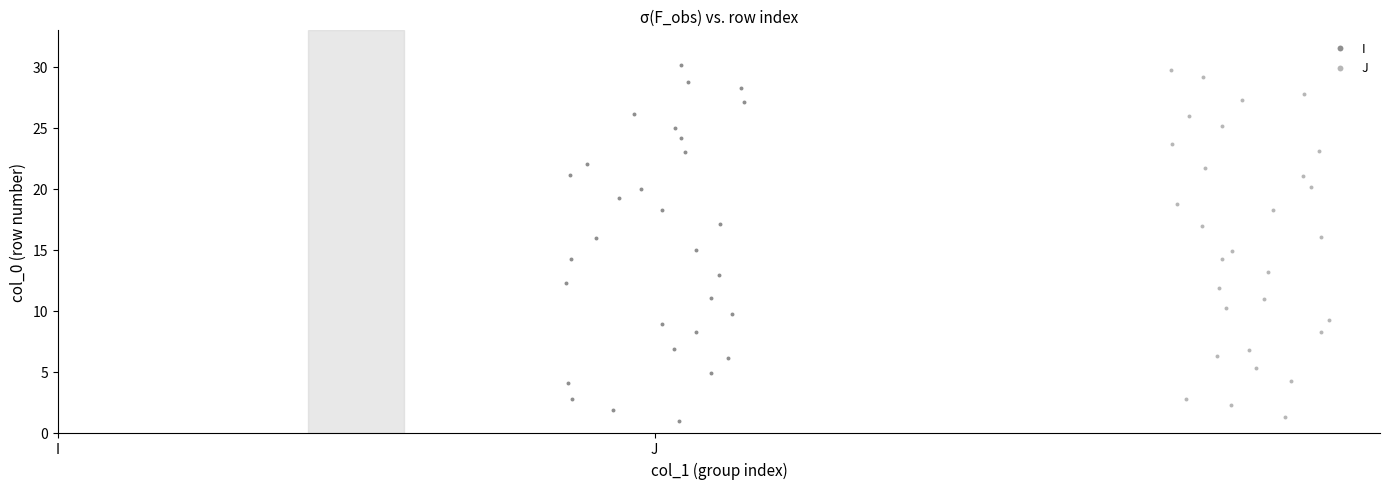

Which series has the largest Y range (max minus min)?

I